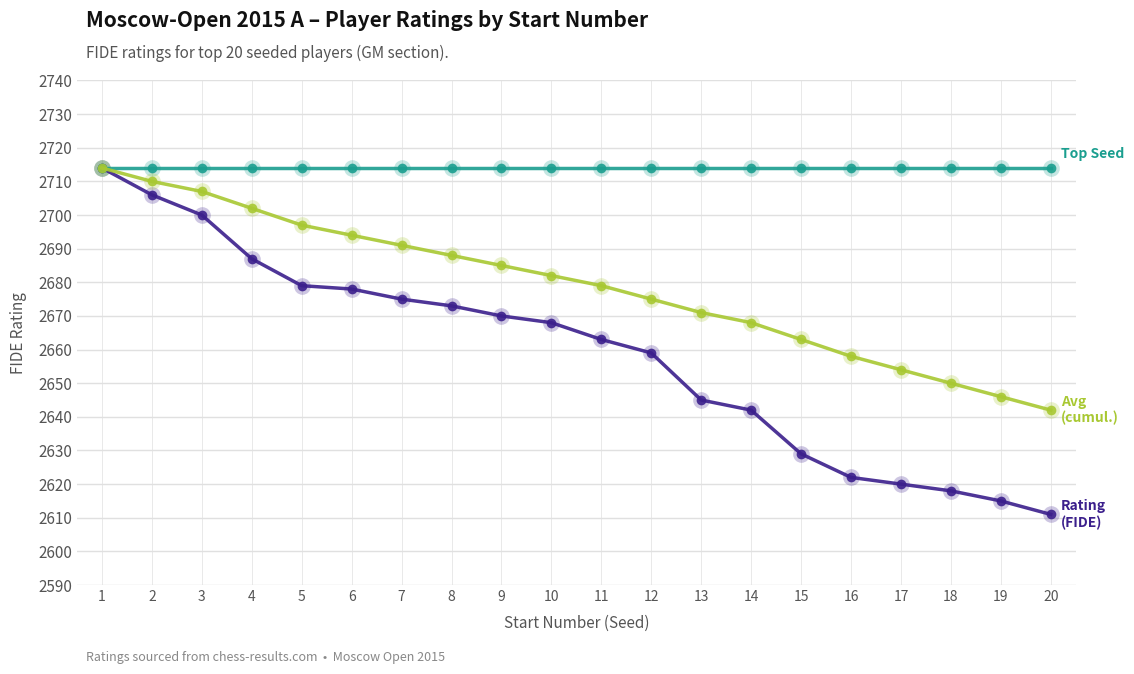

What is the maximum value shown in the chart?

2714